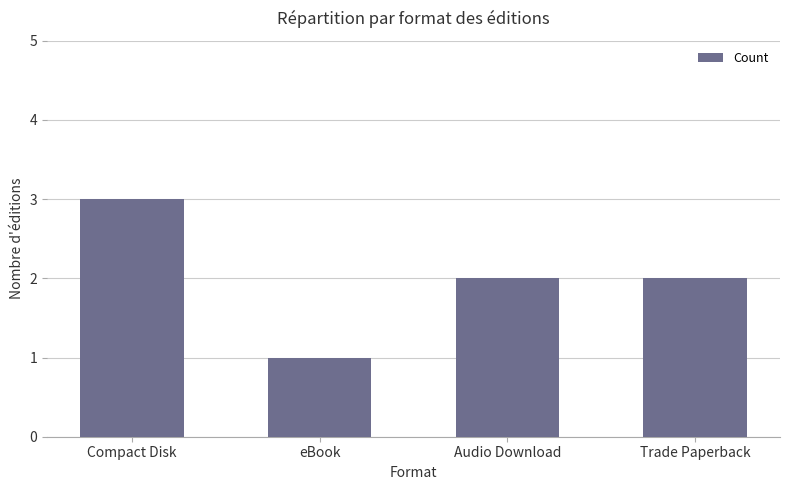

What value does the data have at eBook?

1